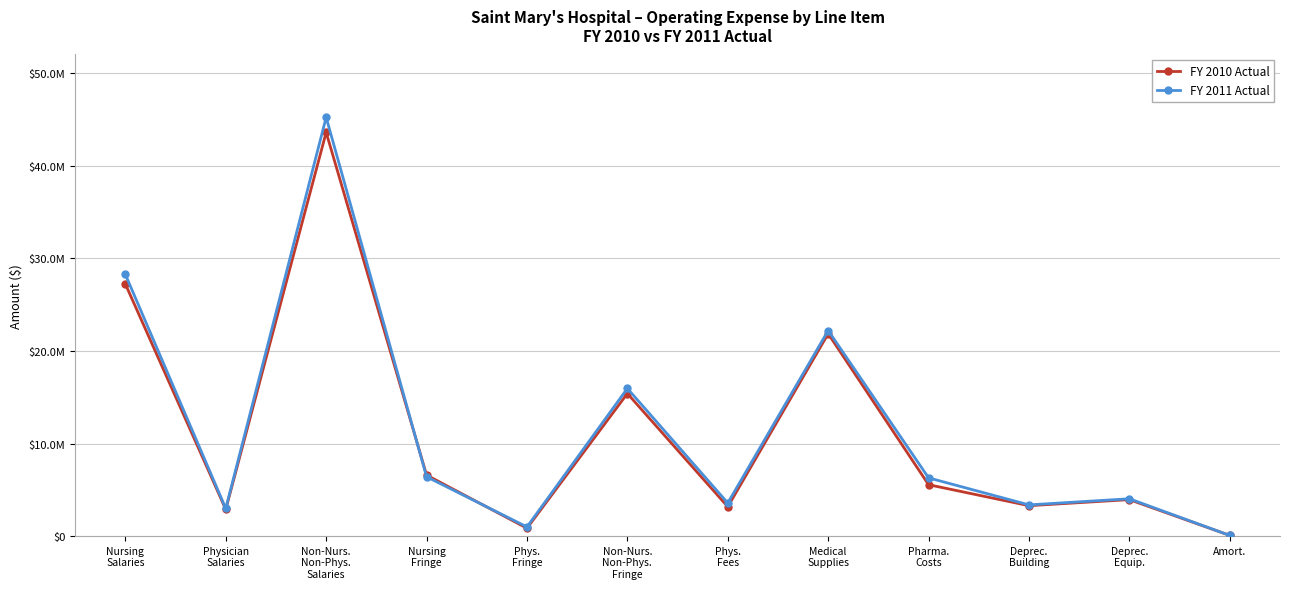

What are all the series names shown in the legend?

FY 2010 Actual, FY 2011 Actual